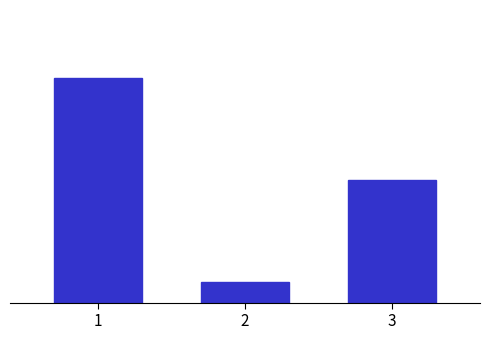

Are the bars horizontal?

No